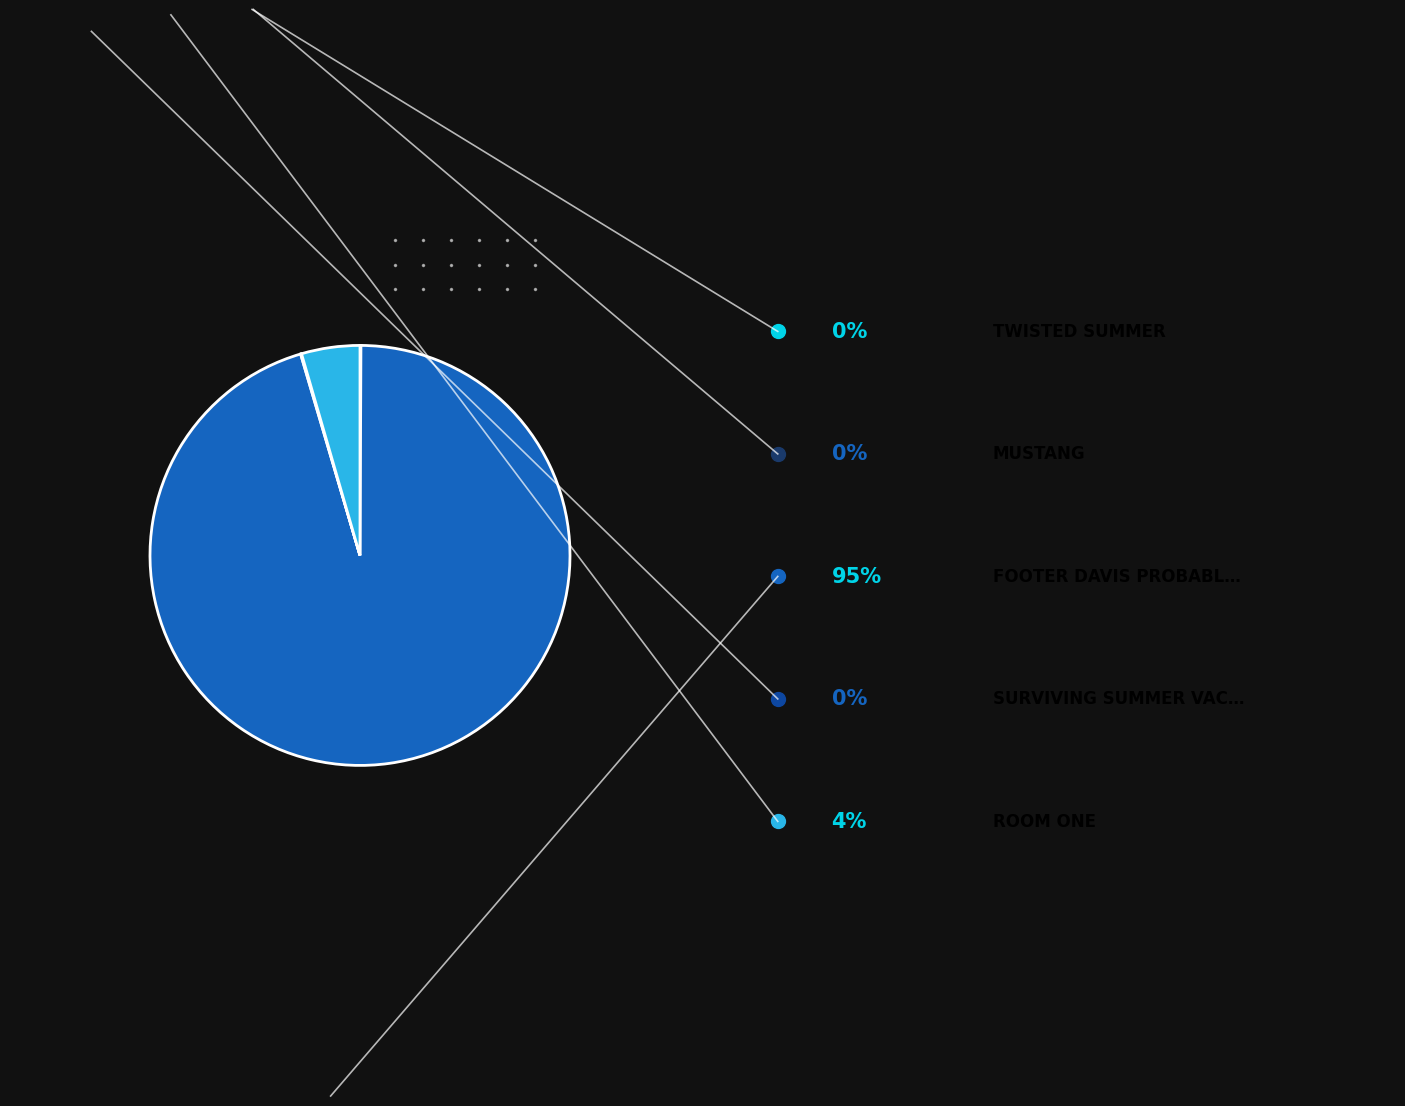

Does any single category account for the majority?

Yes